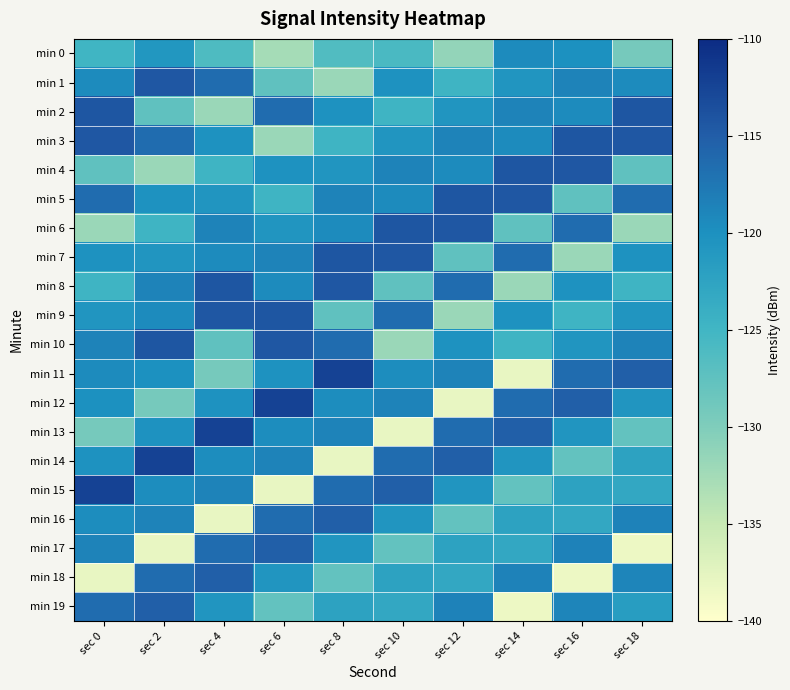

Reading left to right, list all the values displayed in this chart.

min 0: sec 0=-124.9	sec 2=-120.9	sec 4=-126.1	sec 6=-132.6	sec 8=-126.3	sec 10=-125.8	sec 12=-131.4	sec 14=-119.4	sec 16=-120.1	sec 18=-129.3
min 1: sec 0=-119.4	sec 2=-114.4	sec 4=-116.5	sec 6=-127.5	sec 8=-131.8	sec 10=-120.3	sec 12=-124.8	sec 14=-120.6	sec 16=-118.7	sec 18=-119.4
min 2: sec 0=-114.2	sec 2=-127.5	sec 4=-131.8	sec 6=-116.5	sec 8=-120.3	sec 10=-124.8	sec 12=-120.6	sec 14=-118.7	sec 16=-119.4	sec 18=-114.2
min 3: sec 0=-114.4	sec 2=-116.5	sec 4=-120.3	sec 6=-131.8	sec 8=-124.8	sec 10=-120.6	sec 12=-118.7	sec 14=-119.4	sec 16=-114.2	sec 18=-114.4
min 4: sec 0=-127.5	sec 2=-131.8	sec 4=-124.8	sec 6=-120.3	sec 8=-120.6	sec 10=-118.7	sec 12=-119.4	sec 14=-114.2	sec 16=-114.4	sec 18=-127.5
min 5: sec 0=-116.5	sec 2=-120.3	sec 4=-120.6	sec 6=-124.8	sec 8=-118.7	sec 10=-119.4	sec 12=-114.2	sec 14=-114.4	sec 16=-127.5	sec 18=-116.5
min 6: sec 0=-131.8	sec 2=-124.8	sec 4=-118.7	sec 6=-120.6	sec 8=-119.4	sec 10=-114.2	sec 12=-114.4	sec 14=-127.5	sec 16=-116.5	sec 18=-131.8
min 7: sec 0=-120.3	sec 2=-120.6	sec 4=-119.4	sec 6=-118.7	sec 8=-114.2	sec 10=-114.4	sec 12=-127.5	sec 14=-116.5	sec 16=-131.8	sec 18=-120.3
min 8: sec 0=-124.8	sec 2=-118.7	sec 4=-114.2	sec 6=-119.4	sec 8=-114.4	sec 10=-127.5	sec 12=-116.5	sec 14=-131.8	sec 16=-120.3	sec 18=-124.8
min 9: sec 0=-120.6	sec 2=-119.4	sec 4=-114.4	sec 6=-114.2	sec 8=-127.5	sec 10=-116.5	sec 12=-131.8	sec 14=-120.3	sec 16=-124.8	sec 18=-120.6
min 10: sec 0=-118.7	sec 2=-114.2	sec 4=-127.5	sec 6=-114.4	sec 8=-116.5	sec 10=-131.8	sec 12=-120.3	sec 14=-124.8	sec 16=-120.6	sec 18=-118.7
min 11: sec 0=-119.4	sec 2=-120.1	sec 4=-129.3	sec 6=-120.2	sec 8=-112.3	sec 10=-119.7	sec 12=-118.8	sec 14=-137.9	sec 16=-116.5	sec 18=-115.2
min 12: sec 0=-120.1	sec 2=-129.3	sec 4=-120.2	sec 6=-112.3	sec 8=-119.7	sec 10=-118.8	sec 12=-137.9	sec 14=-116.5	sec 16=-115.2	sec 18=-120.7
min 13: sec 0=-129.3	sec 2=-120.2	sec 4=-112.3	sec 6=-119.7	sec 8=-118.8	sec 10=-137.9	sec 12=-116.5	sec 14=-115.2	sec 16=-120.7	sec 18=-127.8
min 14: sec 0=-120.2	sec 2=-112.3	sec 4=-119.7	sec 6=-118.8	sec 8=-137.9	sec 10=-116.5	sec 12=-115.2	sec 14=-120.7	sec 16=-127.8	sec 18=-122.3
min 15: sec 0=-112.3	sec 2=-119.7	sec 4=-118.8	sec 6=-137.9	sec 8=-116.5	sec 10=-115.2	sec 12=-120.7	sec 14=-127.8	sec 16=-122.3	sec 18=-123.1
min 16: sec 0=-119.7	sec 2=-118.8	sec 4=-137.9	sec 6=-116.5	sec 8=-115.2	sec 10=-120.7	sec 12=-127.8	sec 14=-122.3	sec 16=-123.1	sec 18=-118.6
min 17: sec 0=-118.8	sec 2=-137.9	sec 4=-116.5	sec 6=-115.2	sec 8=-120.7	sec 10=-127.8	sec 12=-122.3	sec 14=-123.1	sec 16=-118.6	sec 18=-138.4
min 18: sec 0=-137.9	sec 2=-116.5	sec 4=-115.2	sec 6=-120.7	sec 8=-127.8	sec 10=-122.3	sec 12=-123.1	sec 14=-118.6	sec 16=-138.4	sec 18=-118.8
min 19: sec 0=-116.5	sec 2=-115.2	sec 4=-120.7	sec 6=-127.8	sec 8=-122.3	sec 10=-123.1	sec 12=-118.6	sec 14=-138.4	sec 16=-118.8	sec 18=-121.7